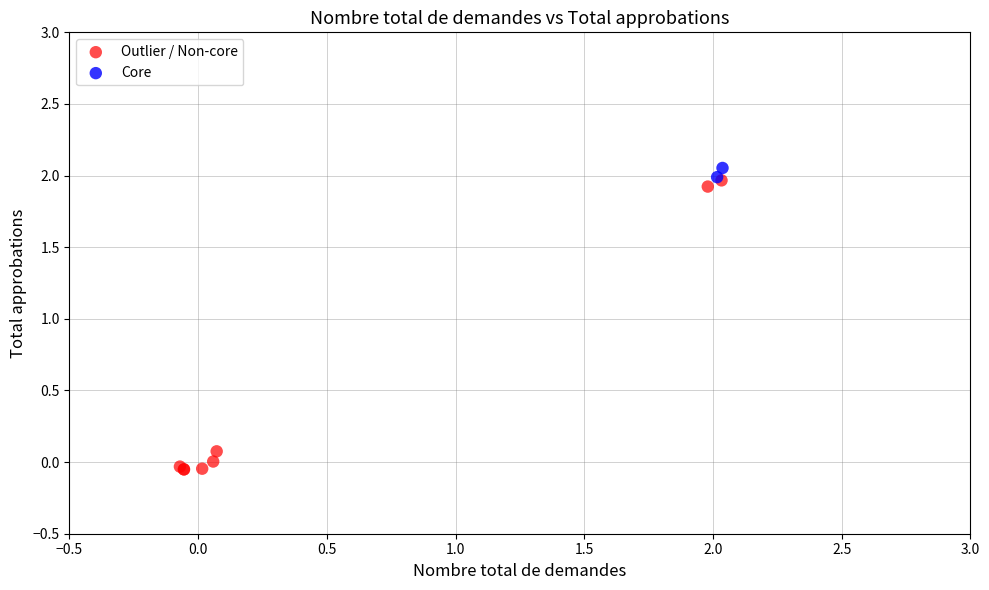

Which series has the widest spread of Y values?

Outlier / Non-core